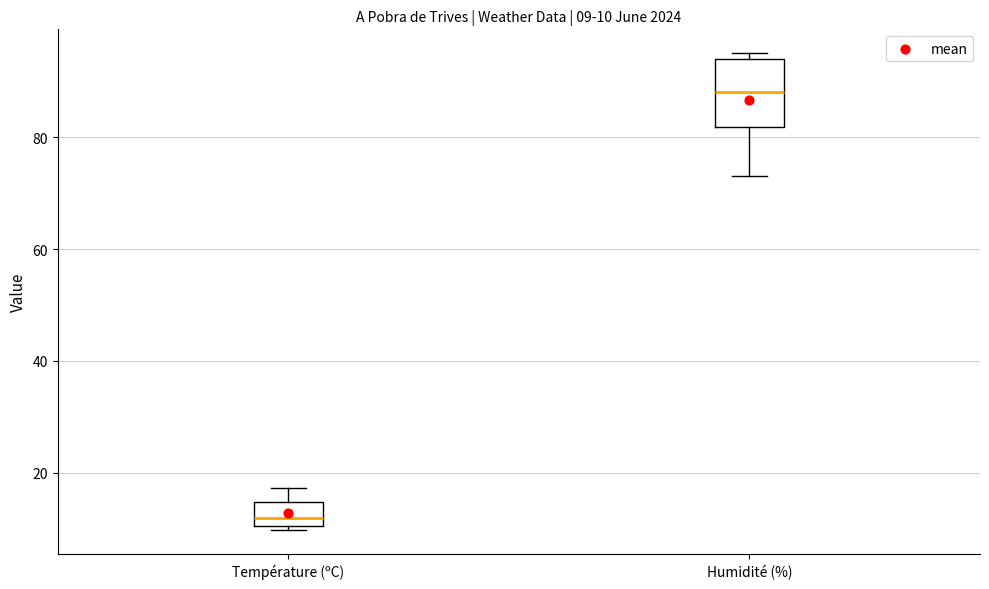

Which box's median line is the lowest?

Température (ºC)